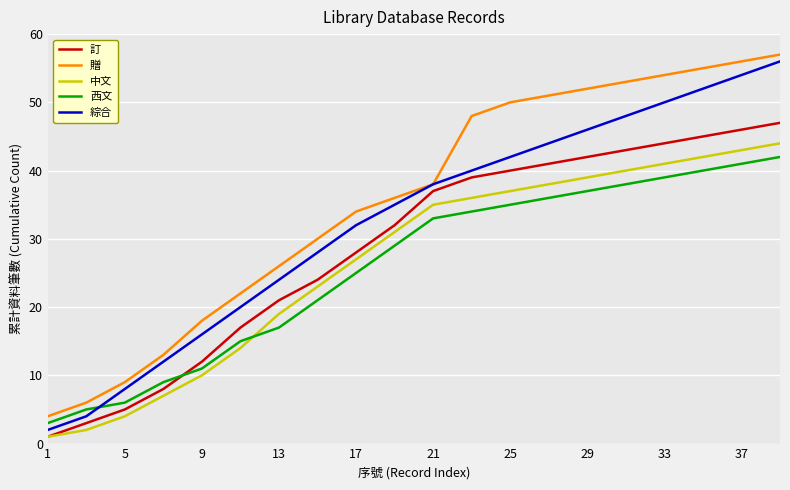

What is the maximum value shown in the chart?

57